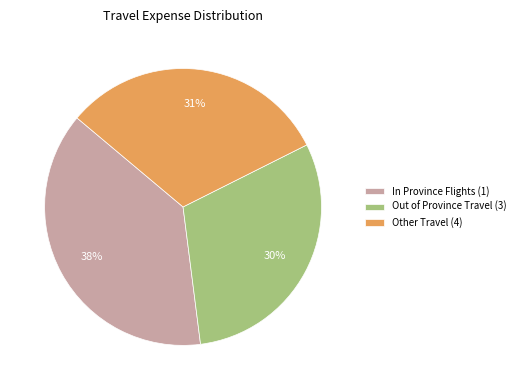

Rank the categories by value from highest to lowest.

In Province Flights, Other Travel, Out of Province Travel